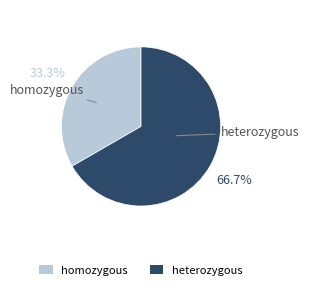

What percentage is NOT represented by homozygous?

66.7%